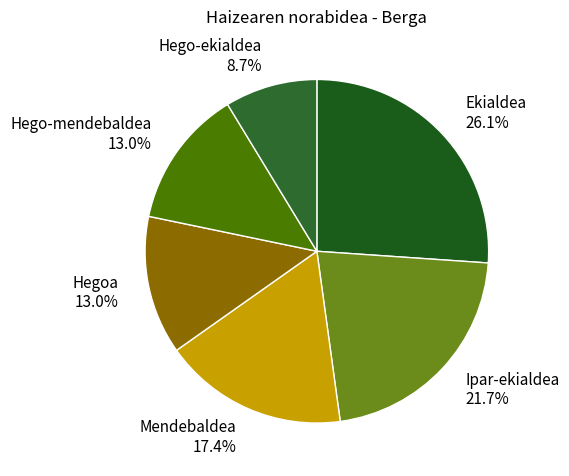

Which category has the biggest portion of the pie?

Ekialdea